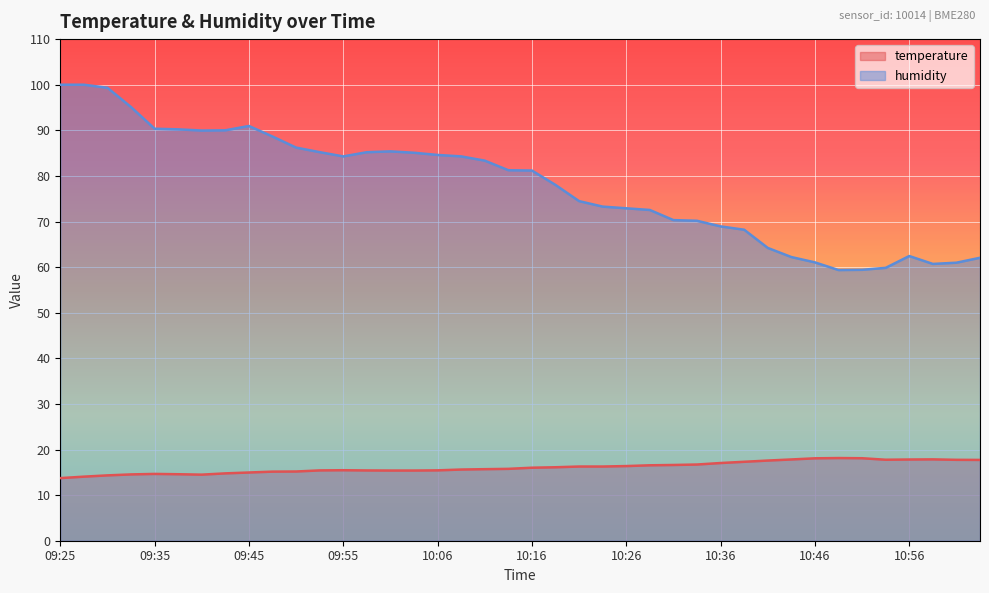

Rank the series by their average value, from highest to lowest.

humidity, temperature